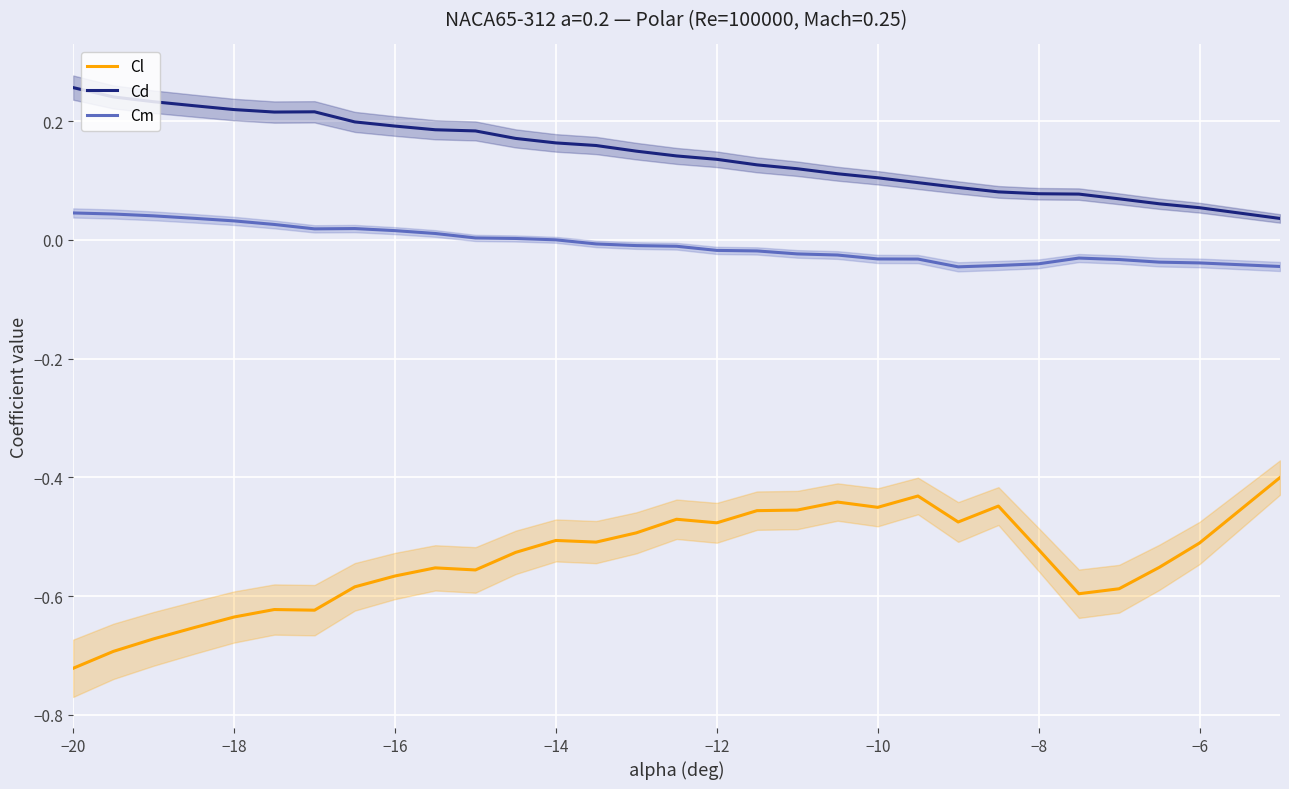

How many values in Cm are below zero?

17